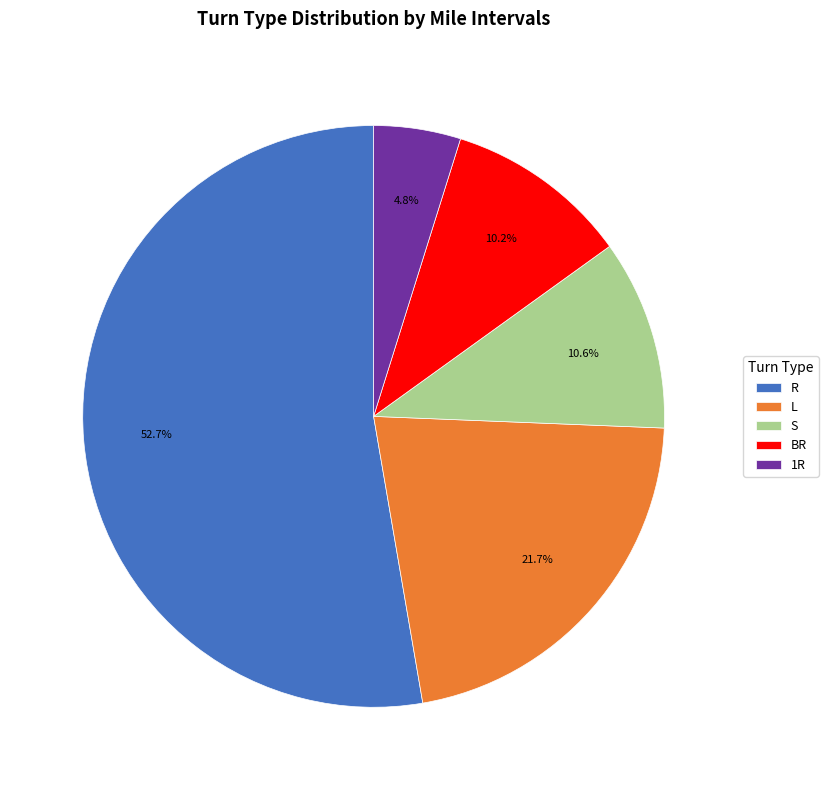

To the nearest percent, what is the combined percentage of R and L?

74%